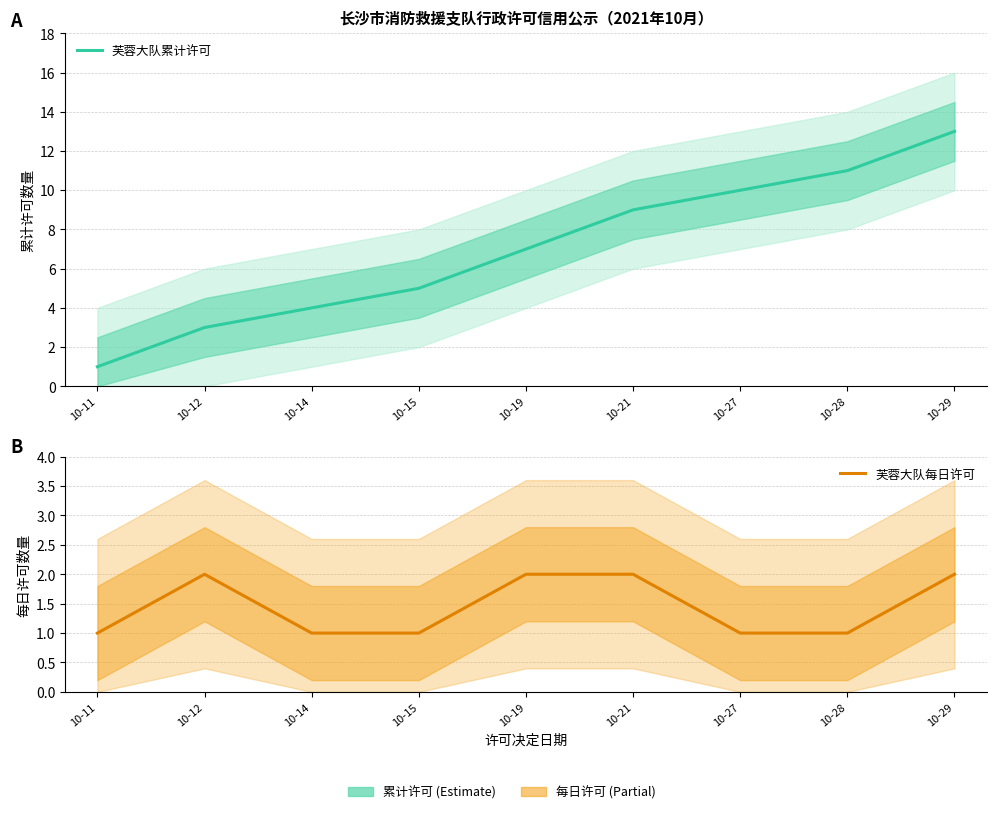

What is the difference between the second highest and second lowest values in the 芙蓉大队累计许可 series?

8